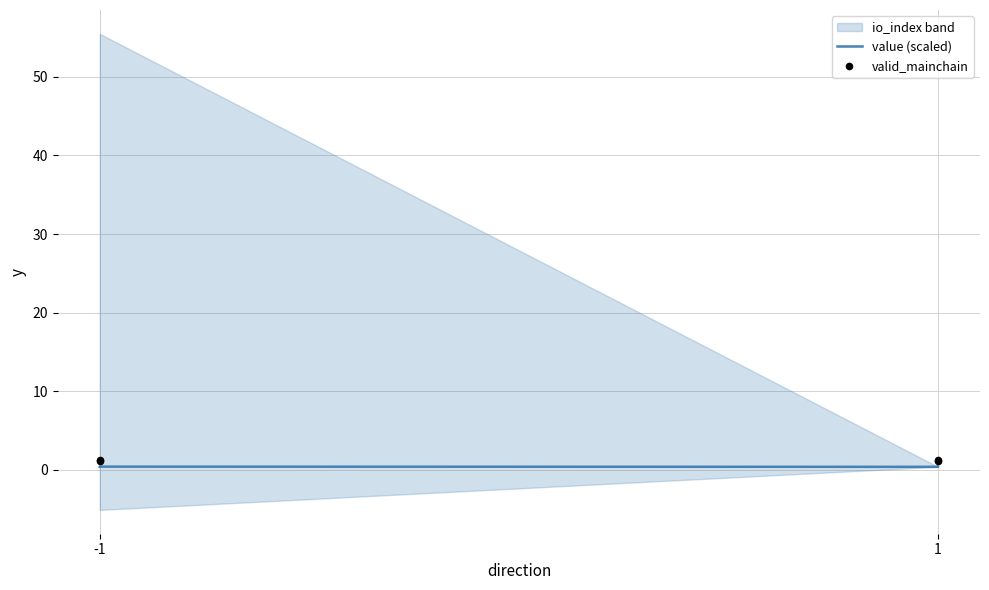

At which category is the sum across all series the highest?

-1